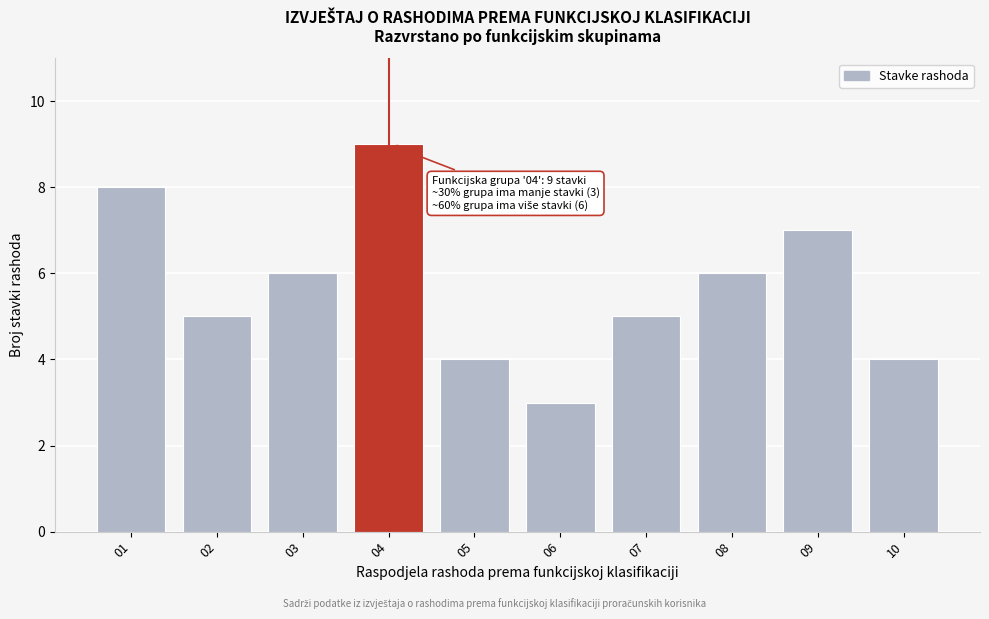

Reading left to right, extract all data points from this chart.

8	5	6	9	4	3	5	6	7	4